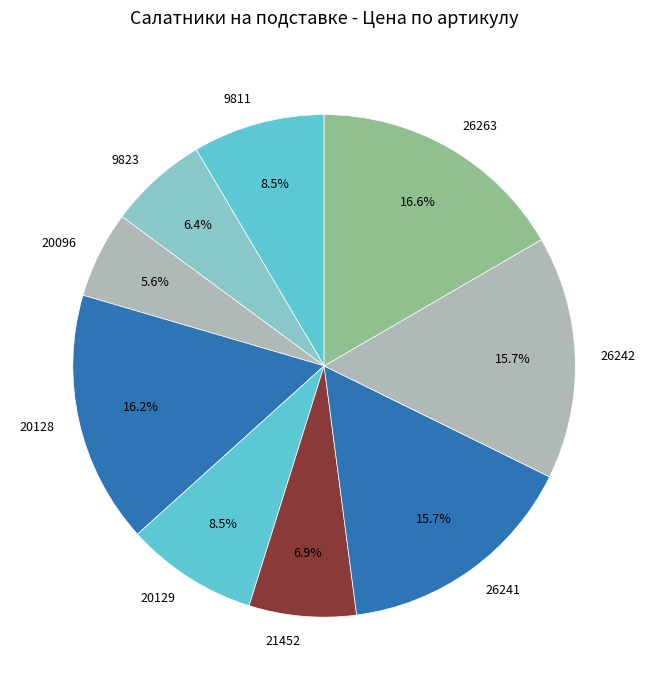

What is the smallest slice in the pie chart?

20096